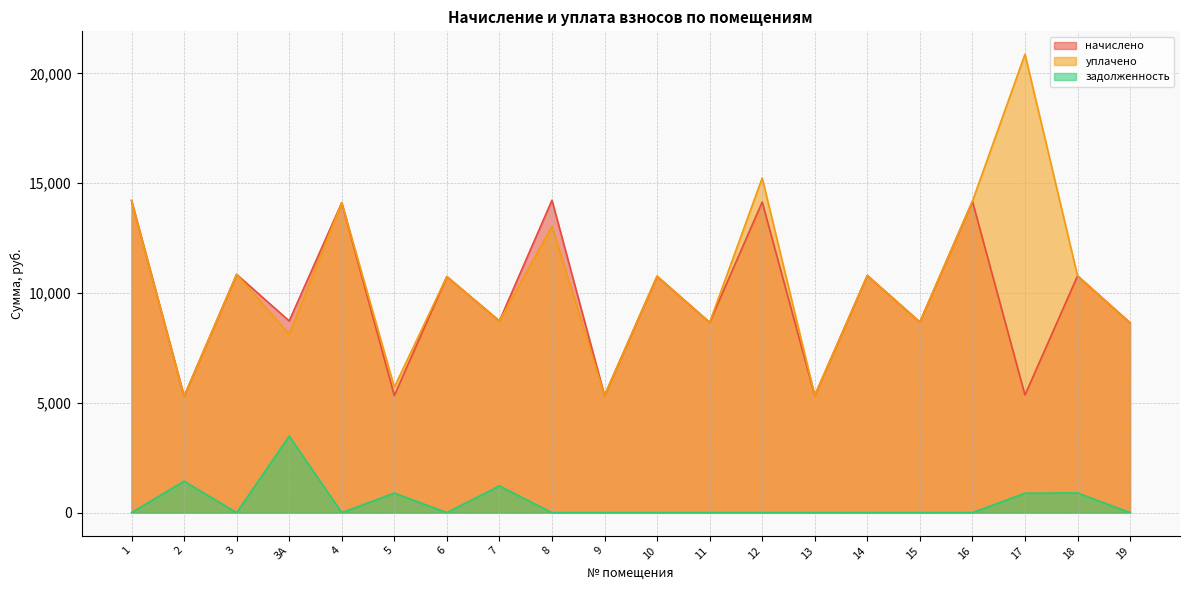

Which category has the lowest value across all series?

1